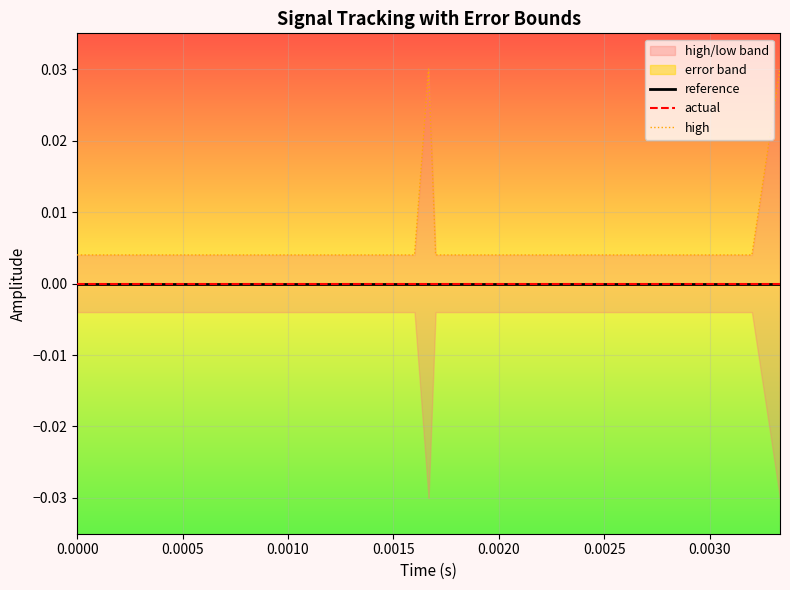

True or false: actual and reference cross at least once.

False